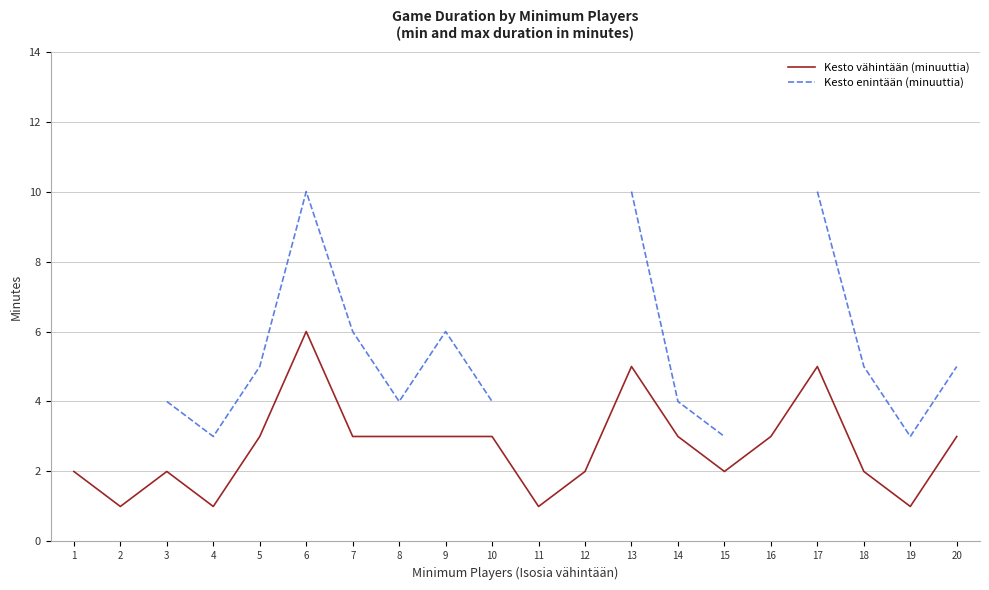

What is the sum of the Kesto enintään (minuuttia) values at 8 and 19?

7.0